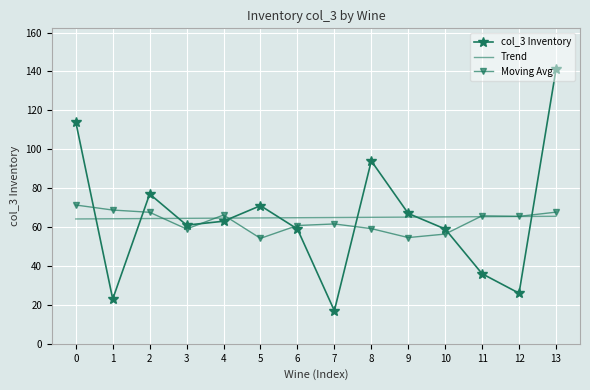

True or false: Moving Avg has more than 0 interior local peaks.

True